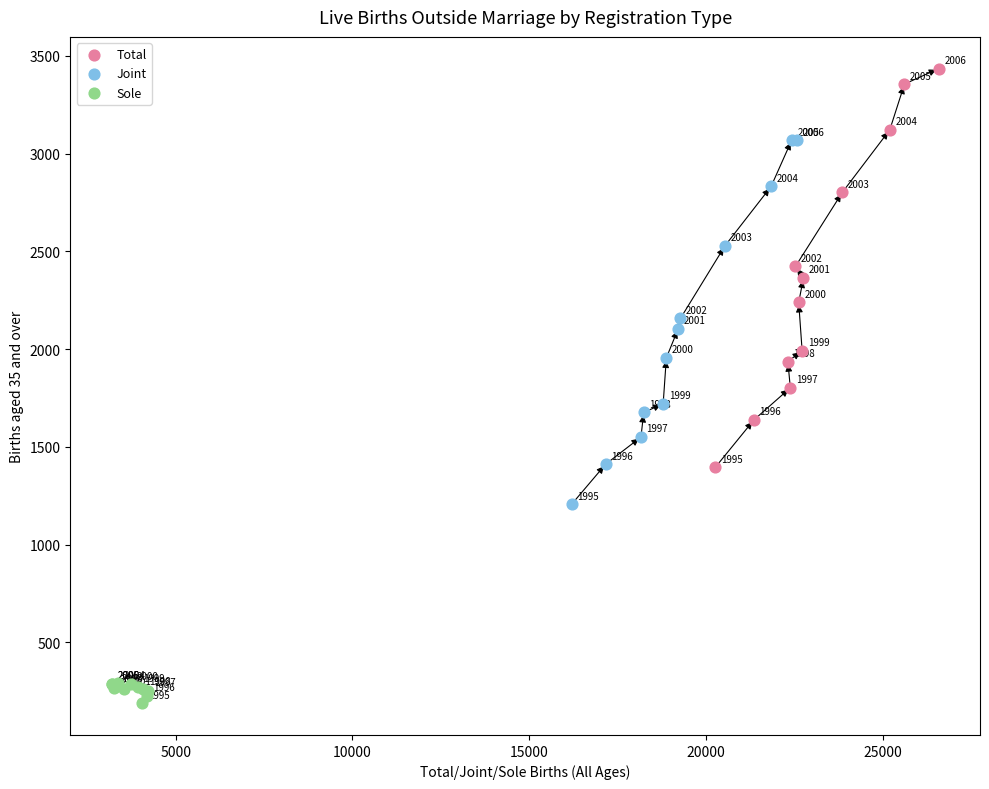

Which series has the largest Y range (max minus min)?

Total